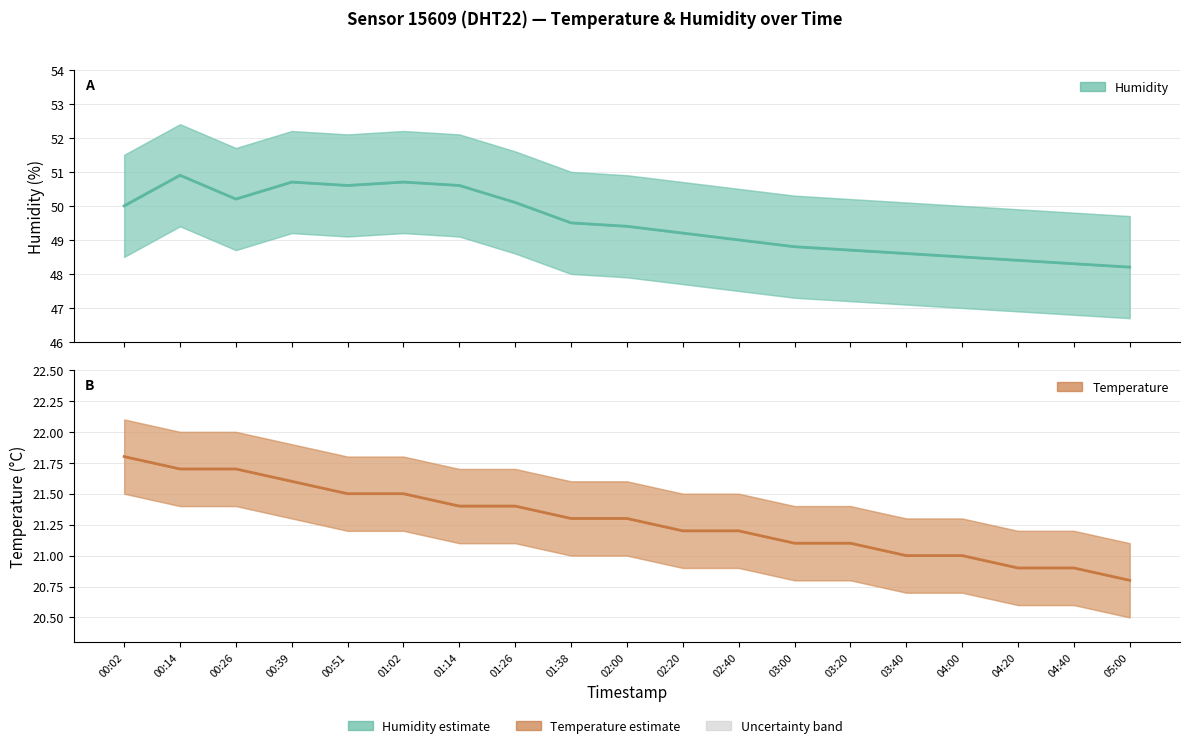

Rank the series by their maximum value, from highest to lowest.

Humidity, Temperature